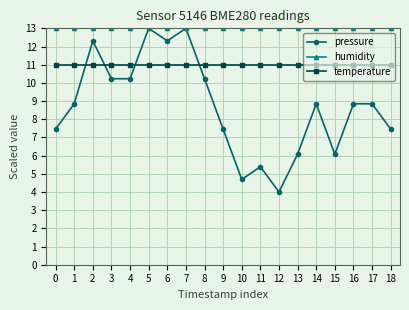

What are all the series names shown in the legend?

pressure, humidity, temperature